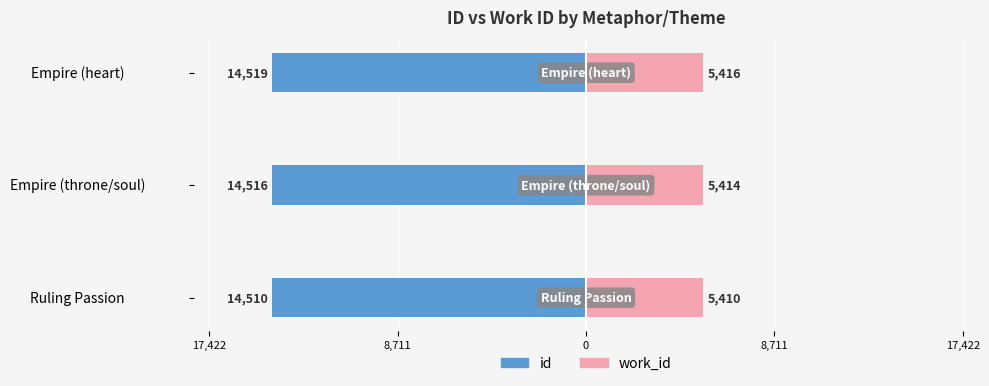

What is the average value of the id series?

-14515